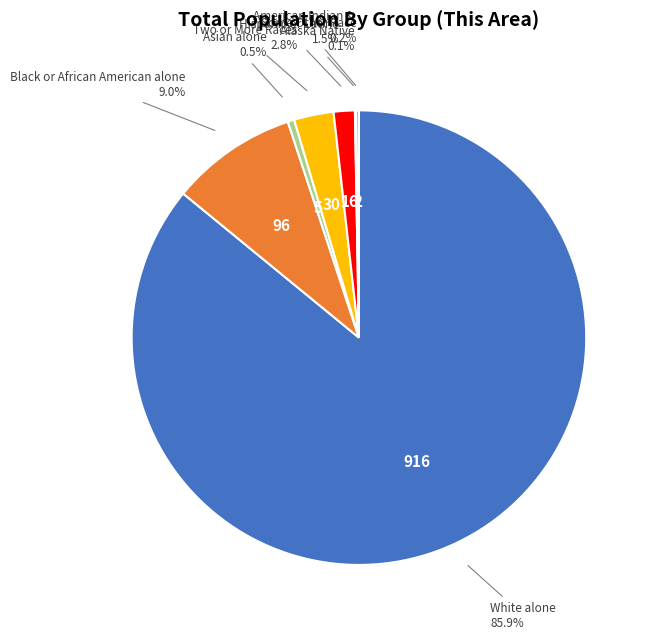

Does any single category account for the majority?

Yes